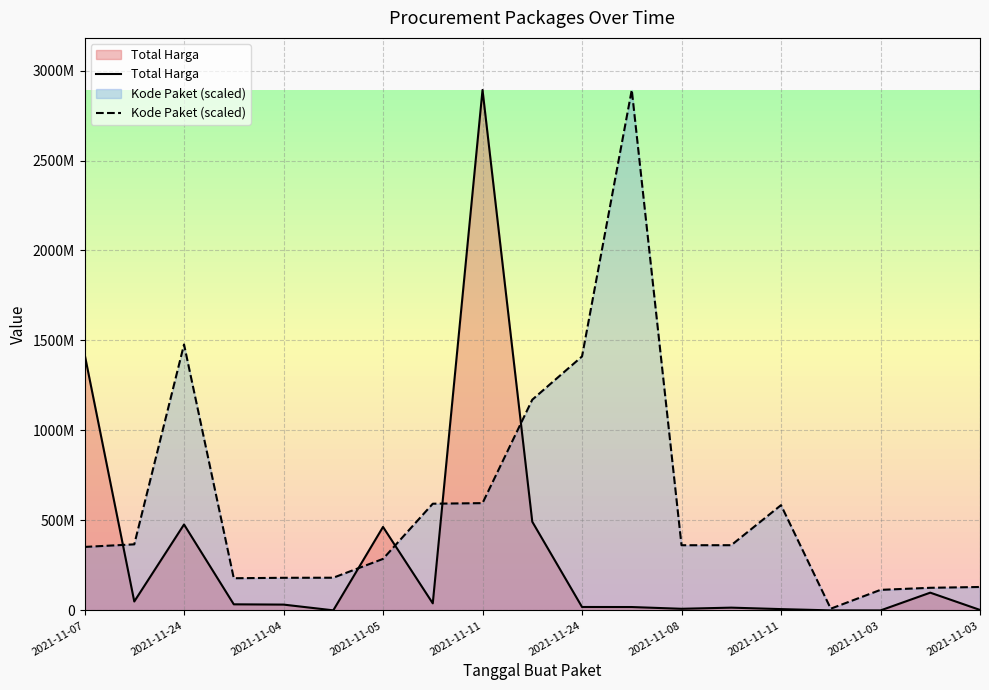

Which series has the largest total across all categories?

Kode Paket (scaled)